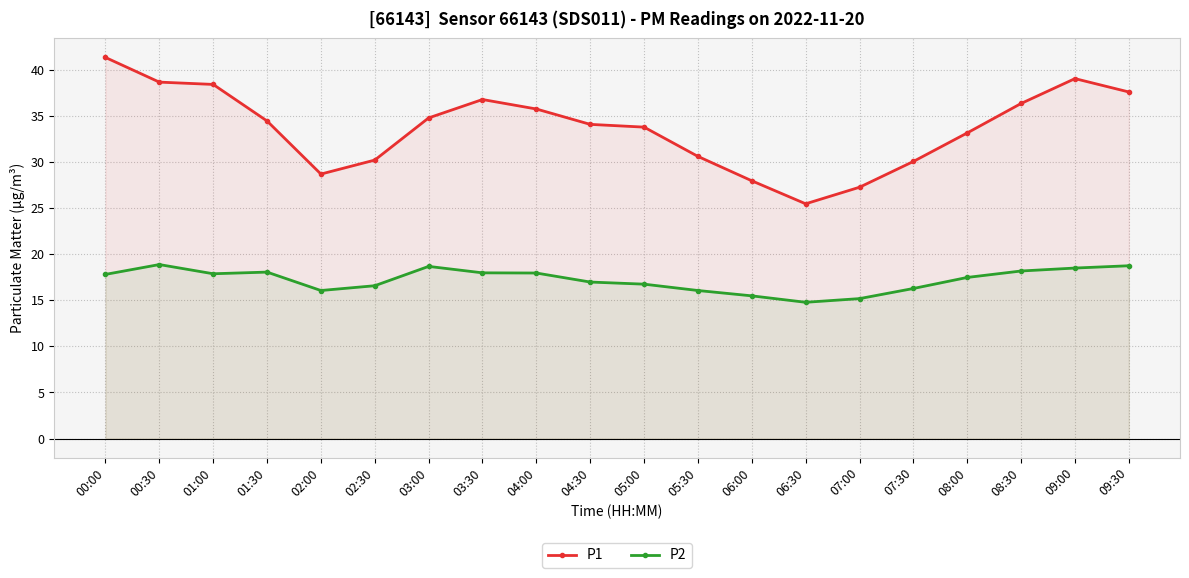

Is the value of P2 at 08:30 greater than the value of P1 at 03:00?

No